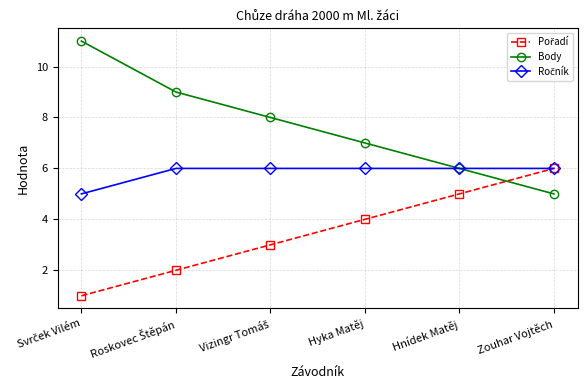

What position from the left is Zouhar Vojtěch?

6